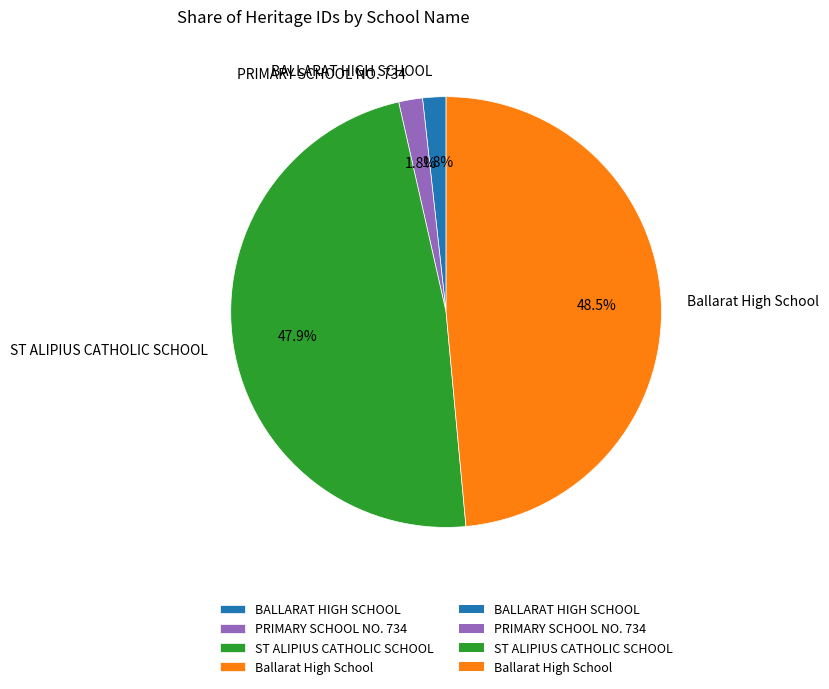

How many slices are in this pie chart?

4